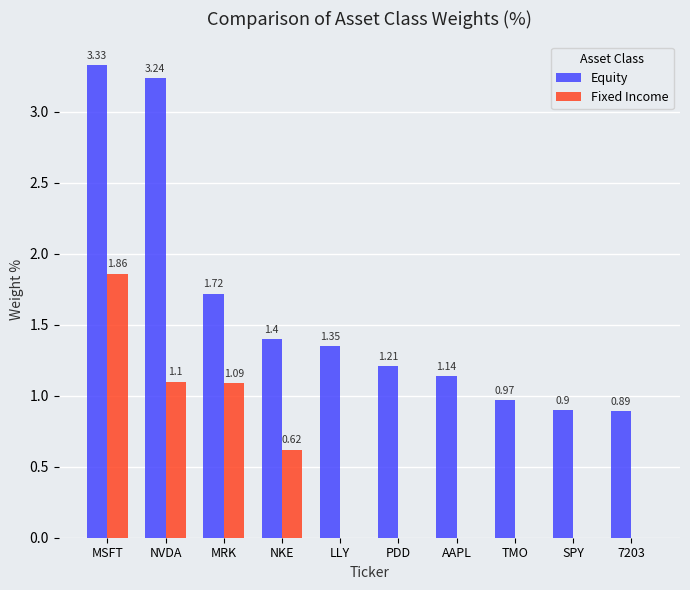

Which series changed the most between NVDA and PDD?

Equity